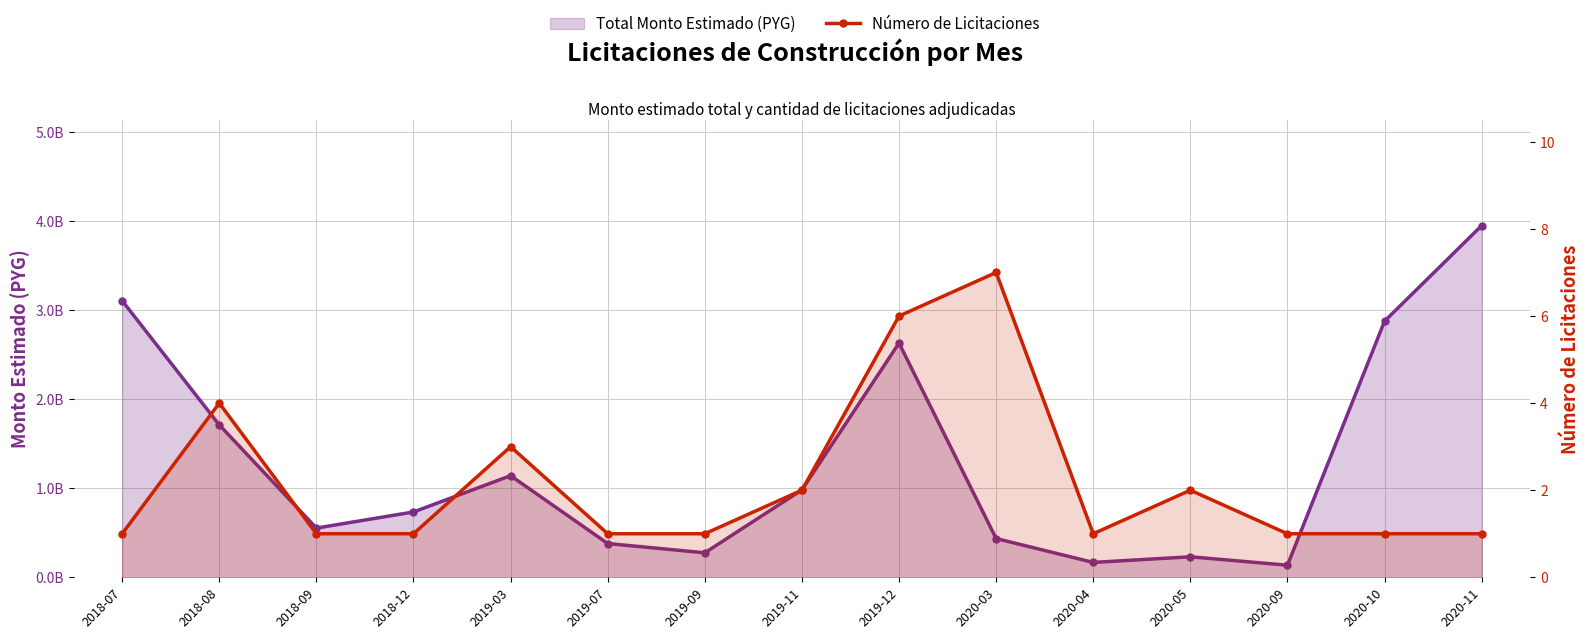

Reading left to right, what are all the values shown in this chart?

Total Monto Estimado (PYG): 3107821508.0	1712758700.0	552951236.0	733923500.0	1141834975.0	379709250.0	275105161.9	982308000.0	2632193430.0	435552879.2	167038954.8	230394942.0	135861000.0	2878396731.0	3952210706.0
Número de Licitaciones: 1.0	4.0	1.0	1.0	3.0	1.0	1.0	2.0	6.0	7.0	1.0	2.0	1.0	1.0	1.0